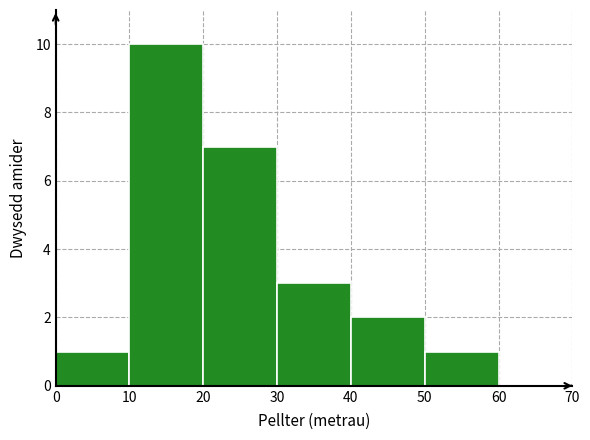

Reading left to right, transcribe this chart: for each bar, give the range it covers on the x-axis and its height. The values are not printed on the chart, so give them approximately, as read against the axis.

0 to 10: 1
10 to 20: 10
20 to 30: 7
30 to 40: 3
40 to 50: 2
50 to 60: 1
60 to 70: 0